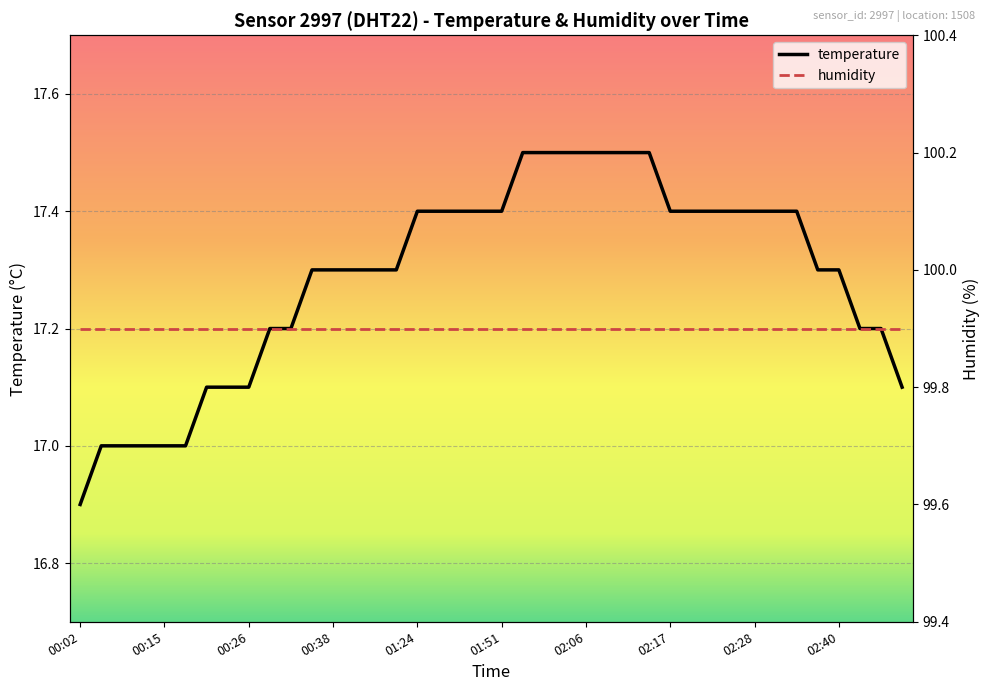

How many values are below 17?

1